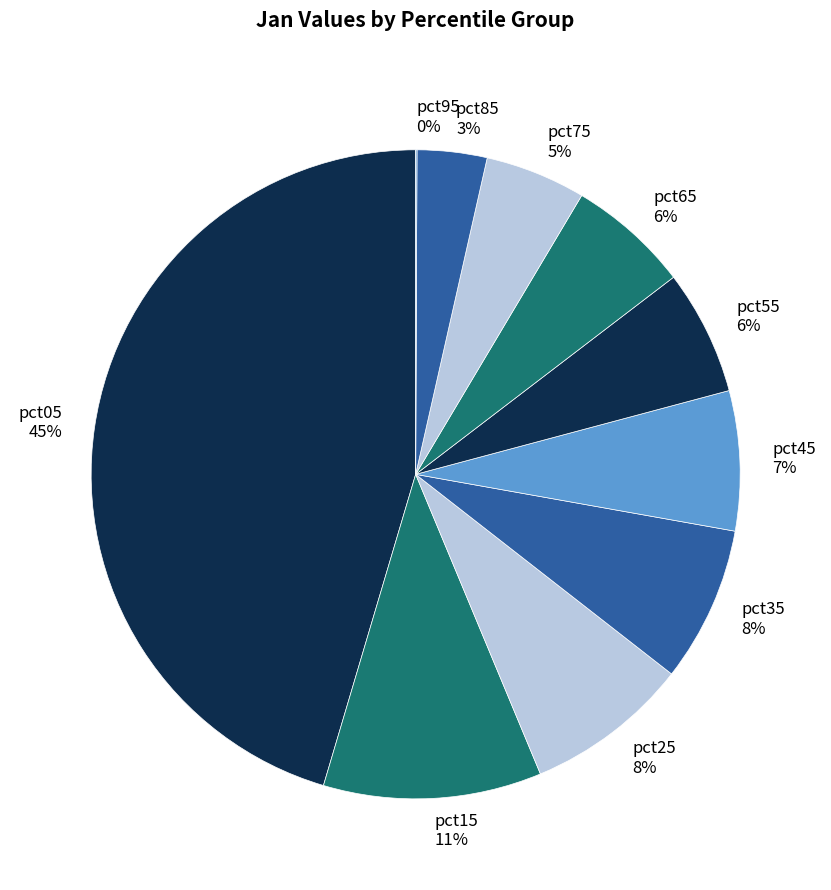

To the nearest percent, what is the average slice percentage?

10%